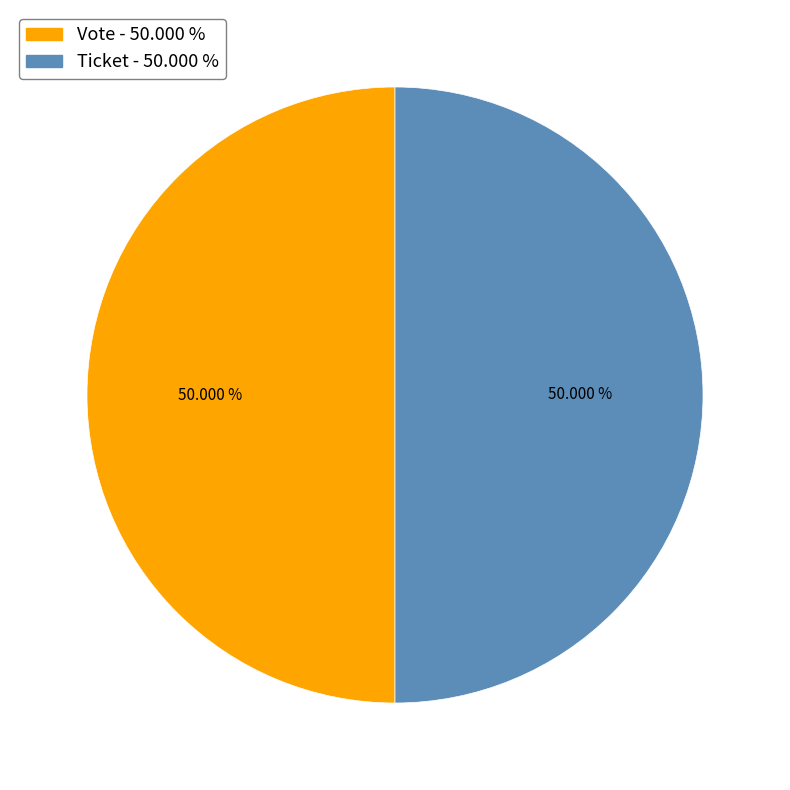

Between Vote and Ticket, which is larger?

Vote